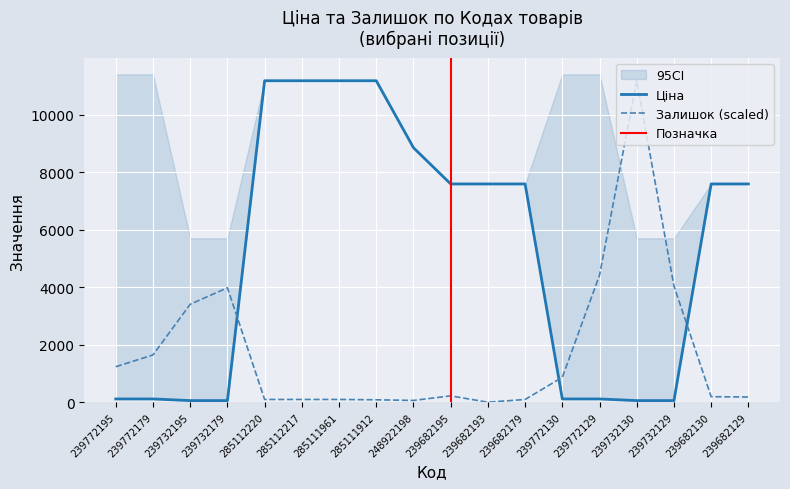

Is the value of Залишок at 239682130 greater than the value of Ціна at 239772179?

Yes